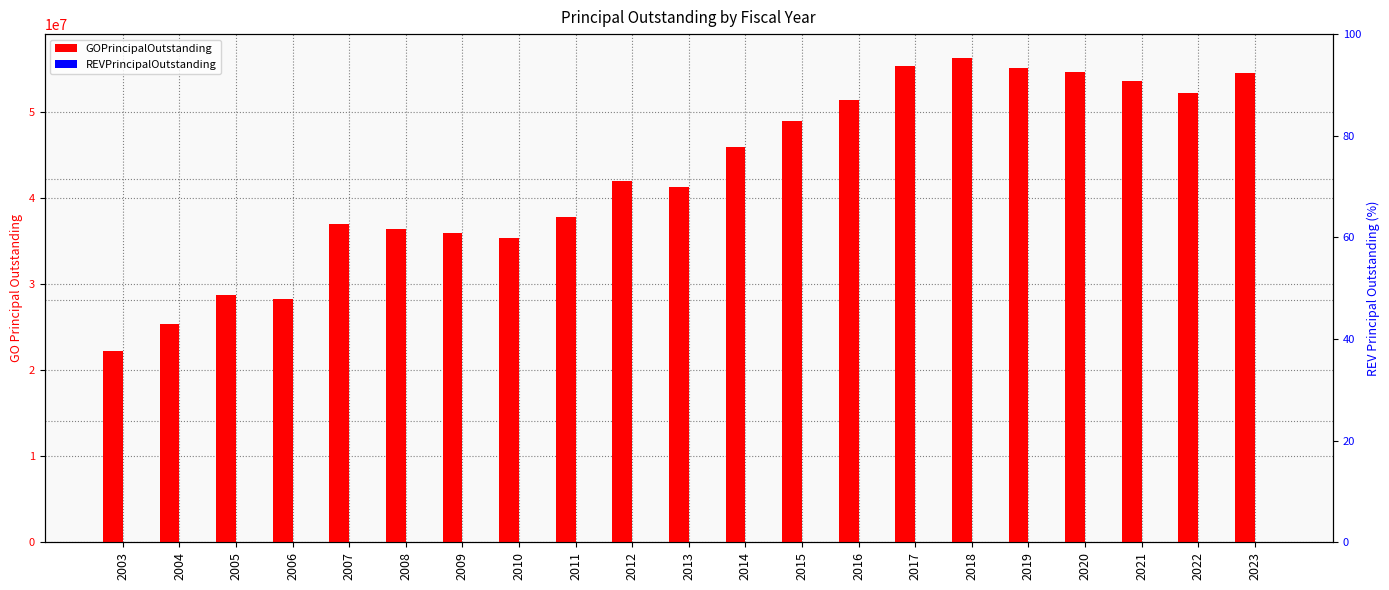

At which category does the chart reach its minimum across all series?

2003